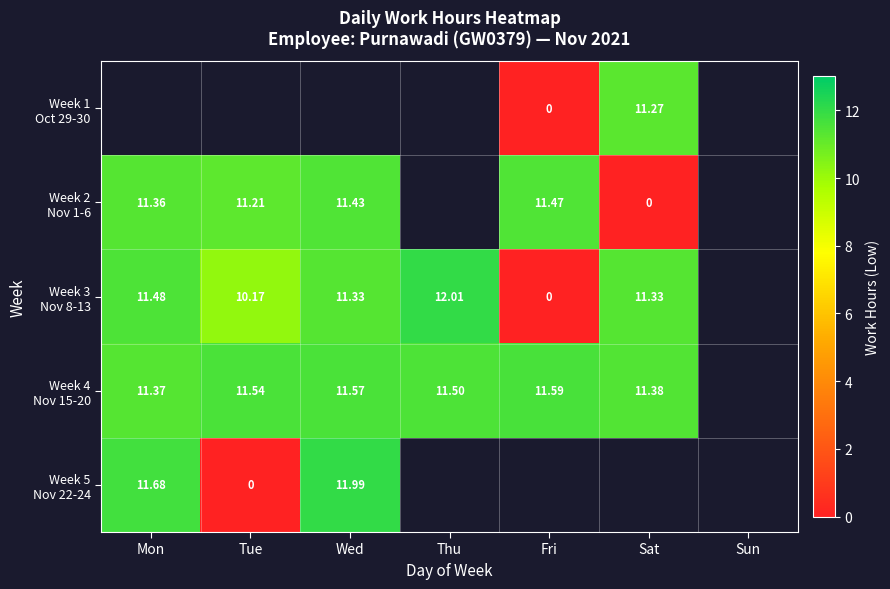

What is the maximum value shown in the chart?

12.0